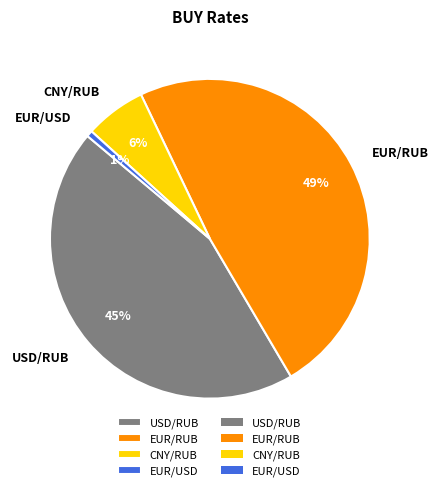

Rank the categories by value from highest to lowest.

EUR/RUB, USD/RUB, CNY/RUB, EUR/USD